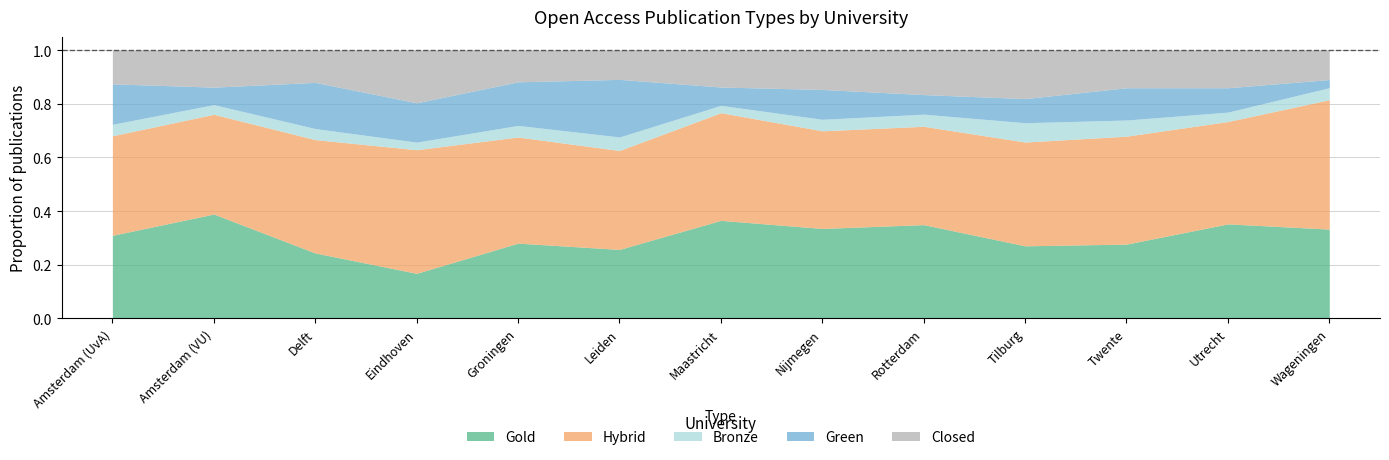

Is it true that Green equals 0.2 at Amsterdam (UvA)?

True